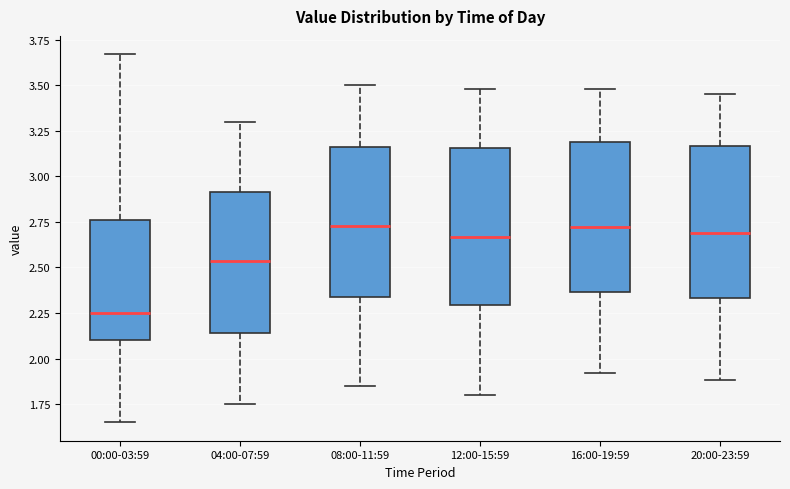

Where does the median line of the box for 20:00-23:59 sit on the y-axis? The values are not printed on the chart, so give them approximately, as read against the axis.

2.70